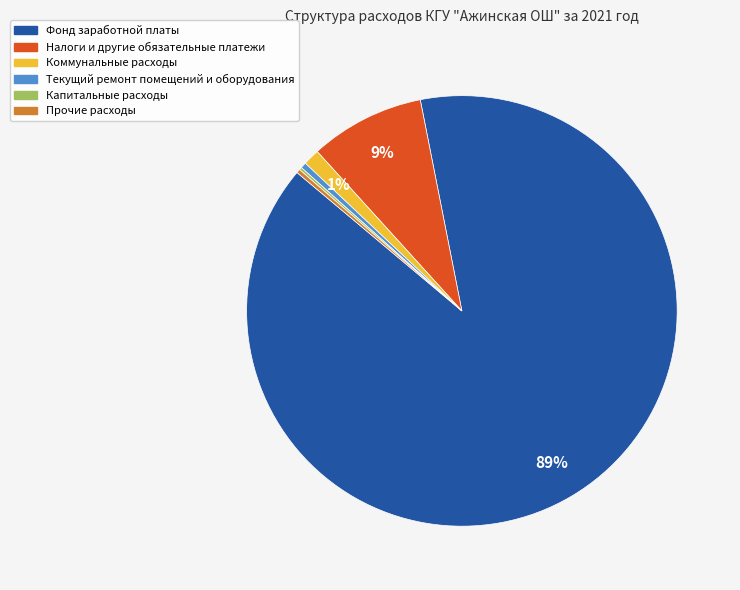

The Фонд заработной платы slice represents 74% of the pie. True or false?

False